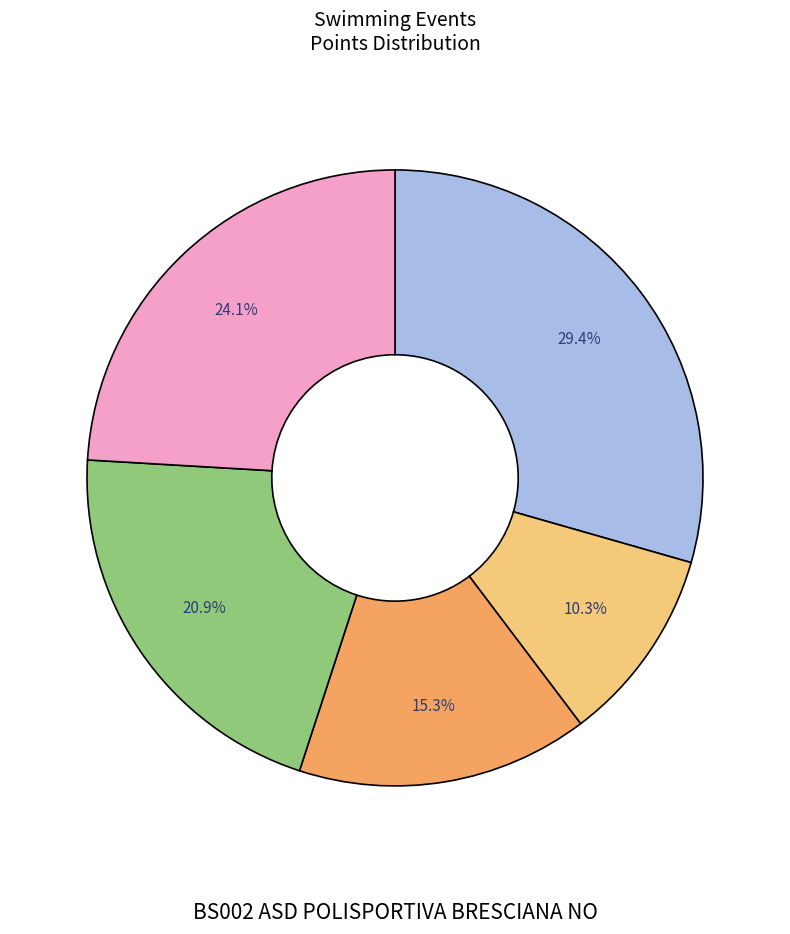

To the nearest percent, what is the average slice percentage?

20%